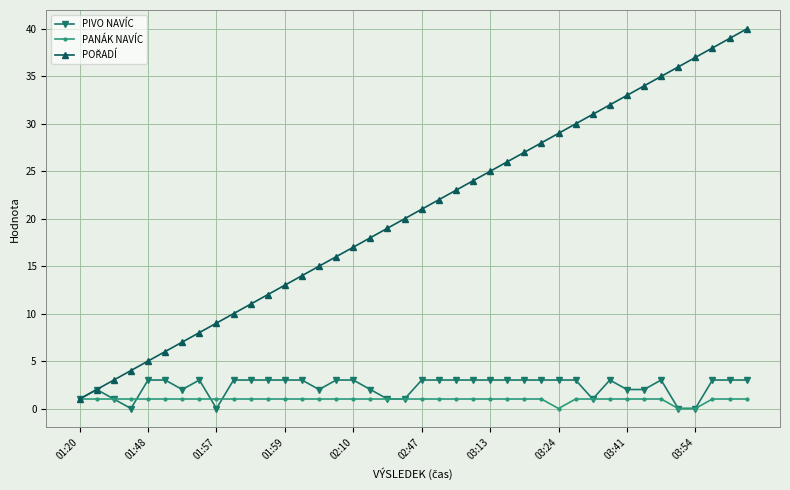

What is the sum of all PIVO NAVÍC values?

92